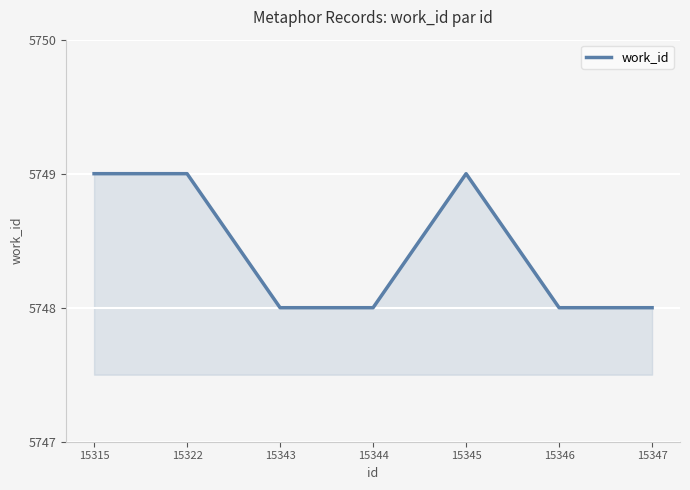

How many lines are shown in the chart?

1